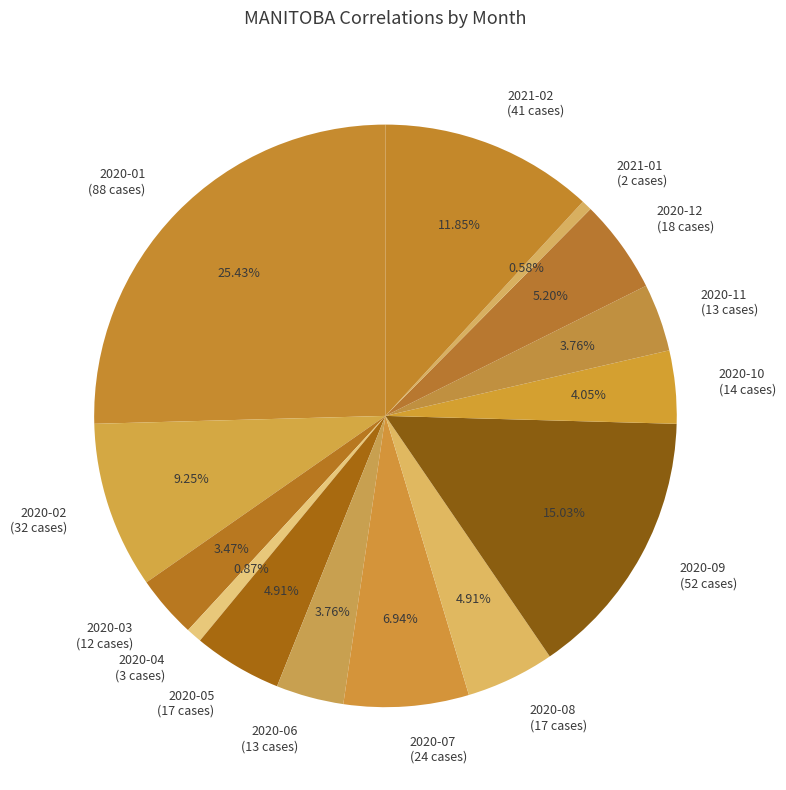

Is the sum of 2020-11 and 2020-01 greater than half?

No